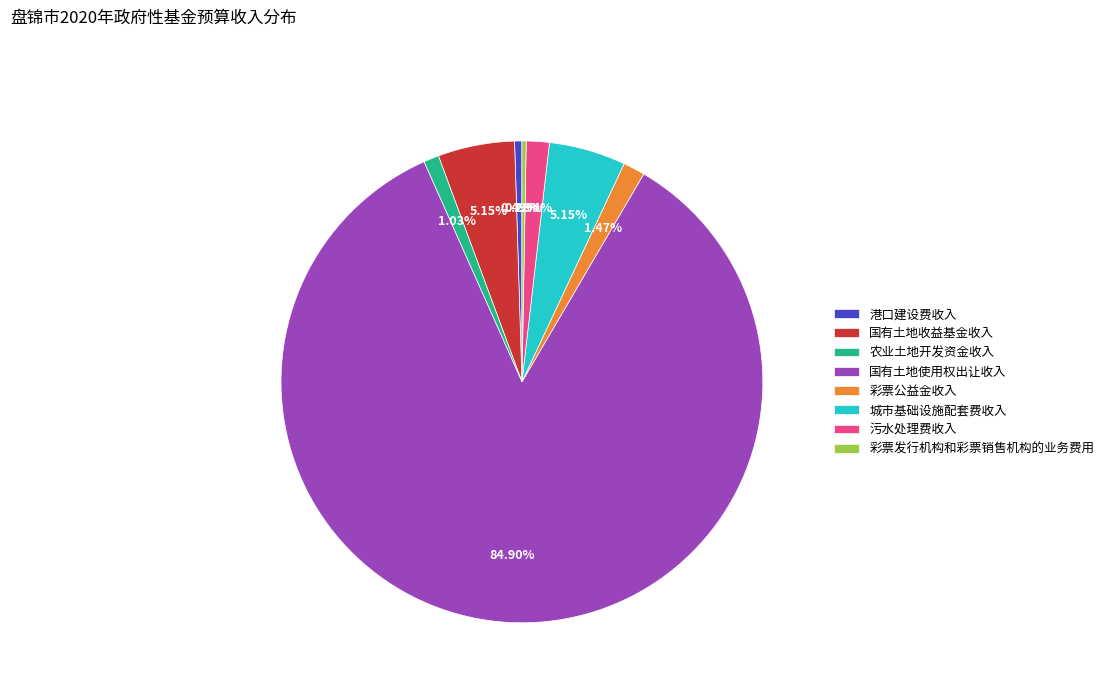

To the nearest percent, what is the average slice percentage?

12%